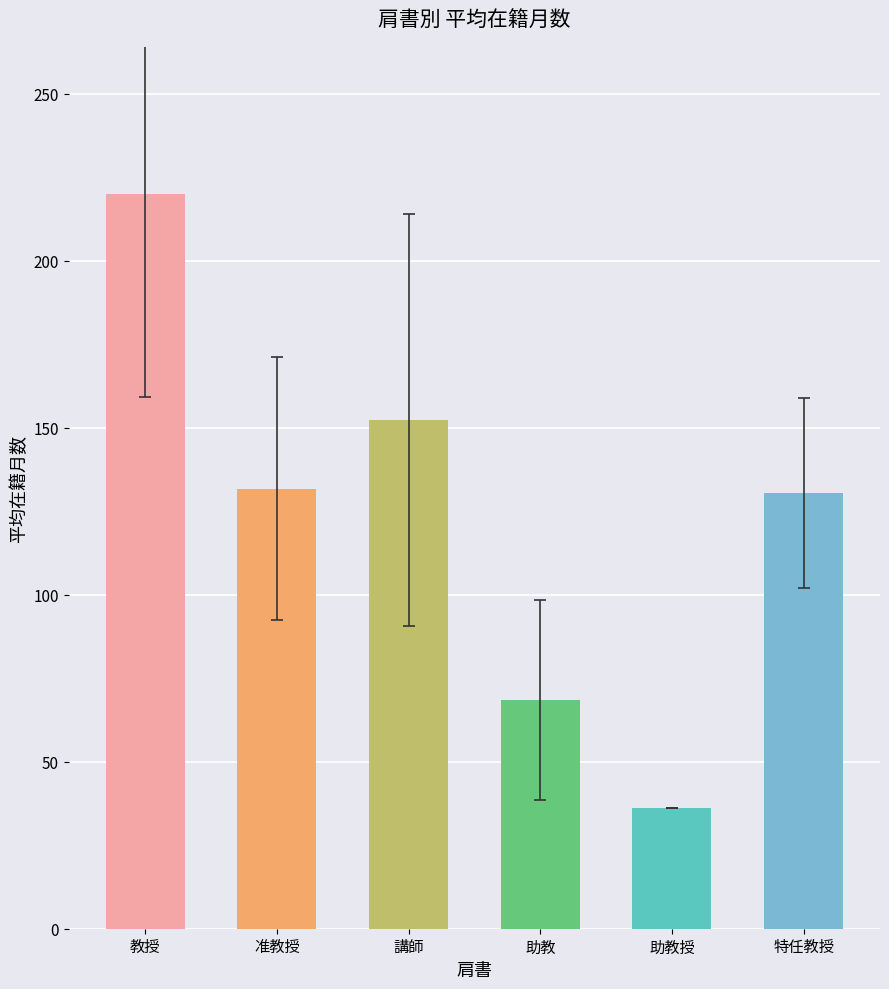

Approximately how many times larger is the value at 助教 compared to 教授?

0.3